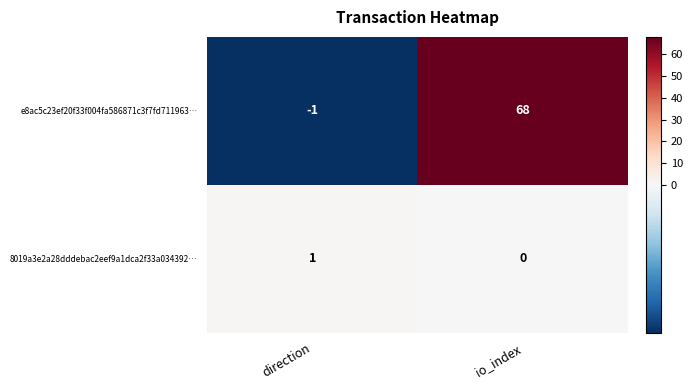

What is the greatest value displayed?

68